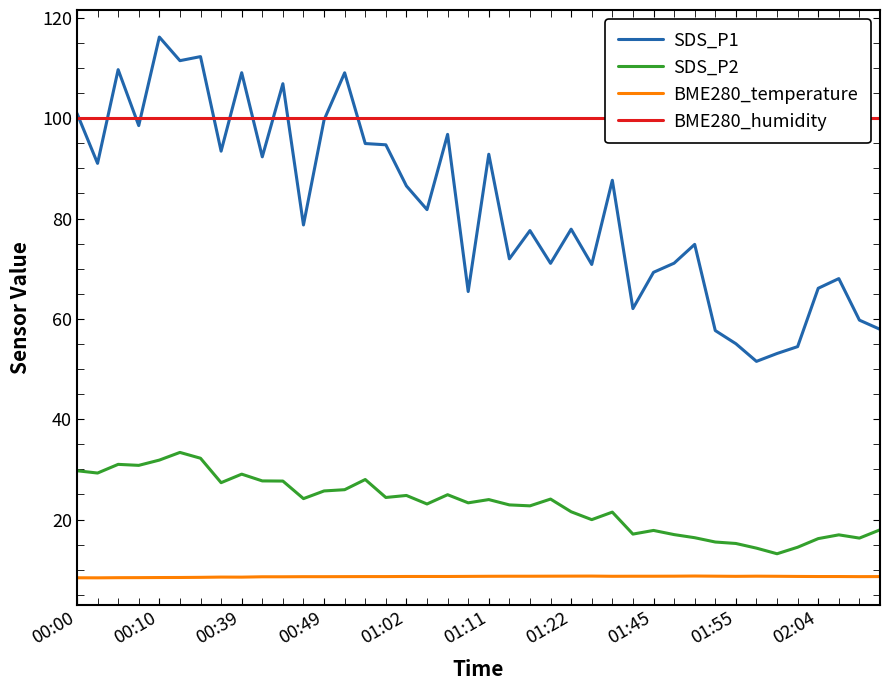

What is the maximum value for SDS_P1?

116.2